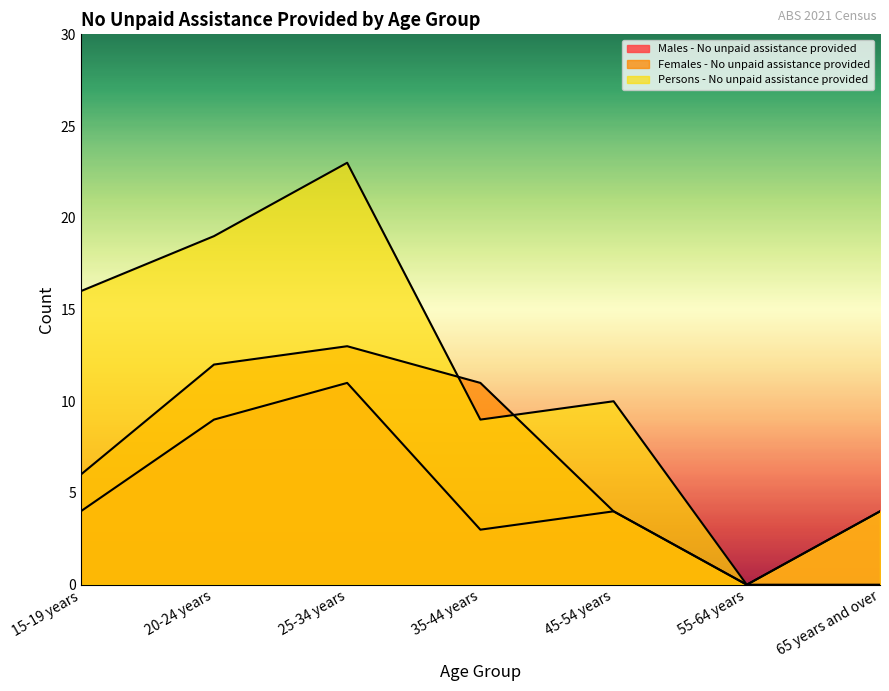

What is the average value of the Persons - No unpaid assistance provided series?

12